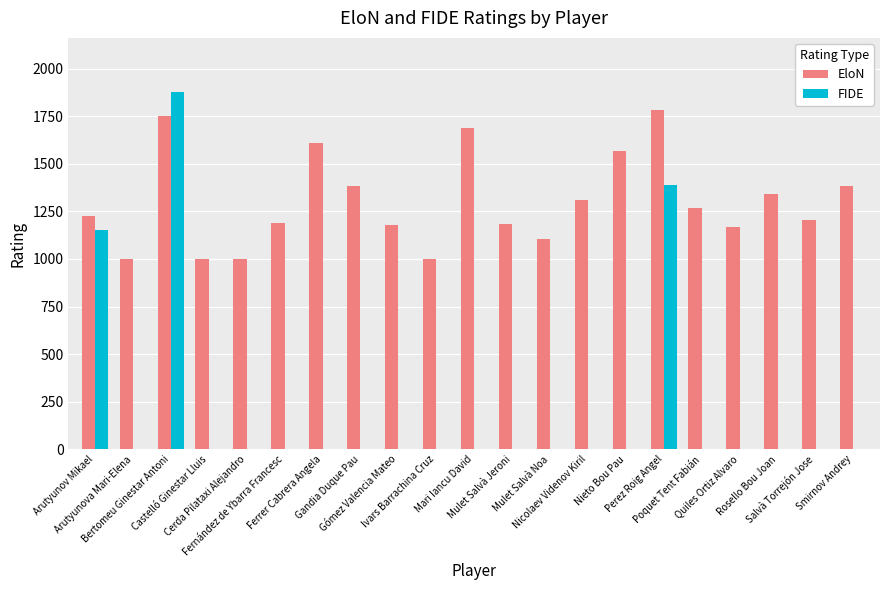

What is the greatest value displayed?

1879